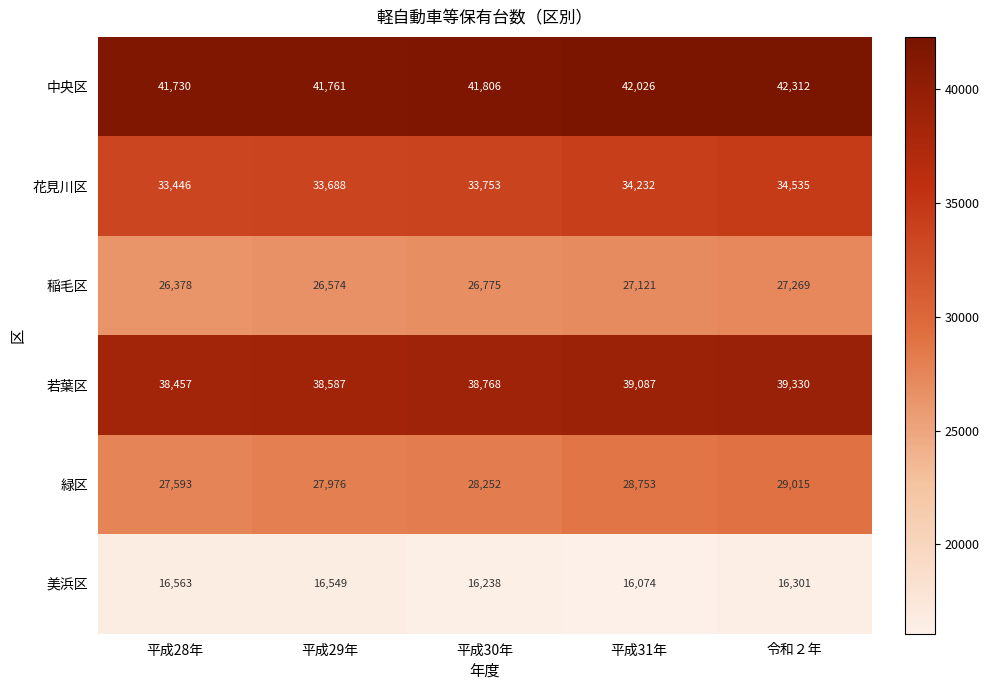

How many categories are shown in the chart?

5